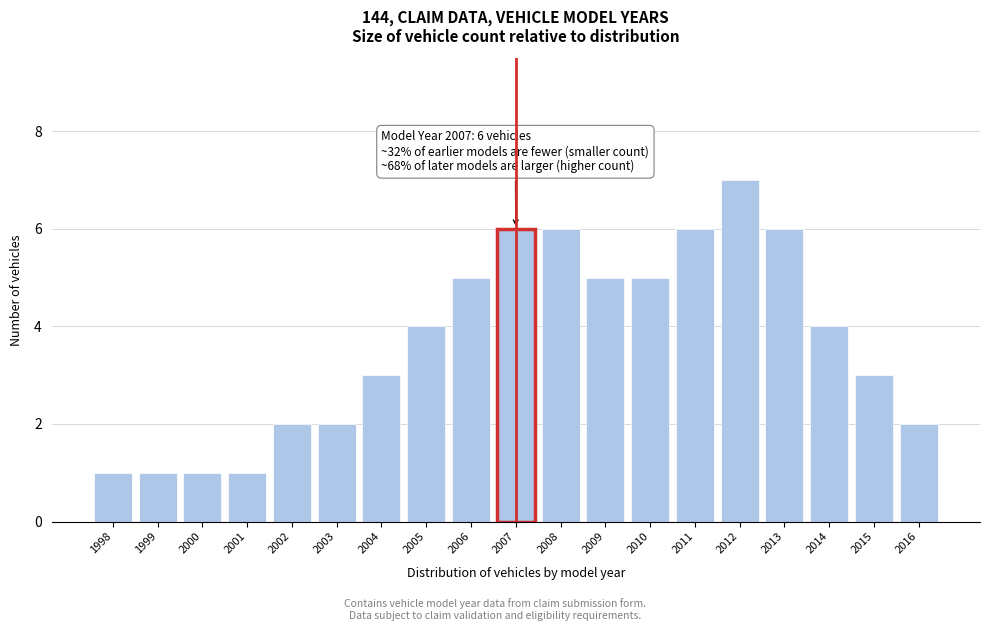

Reading left to right, extract all data points from this chart.

1	1	1	1	2	2	3	4	5	6	6	5	5	6	7	6	4	3	2